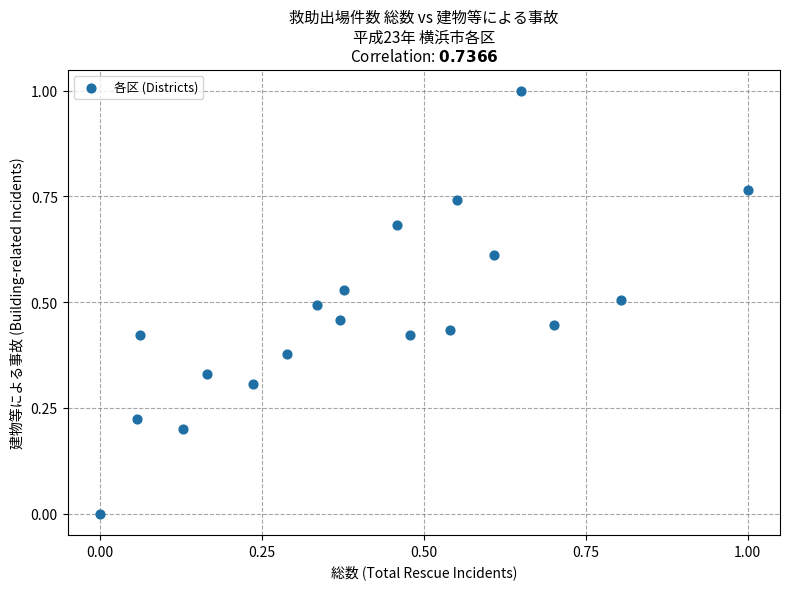

What is the range of X values (max minus min)?

1.0